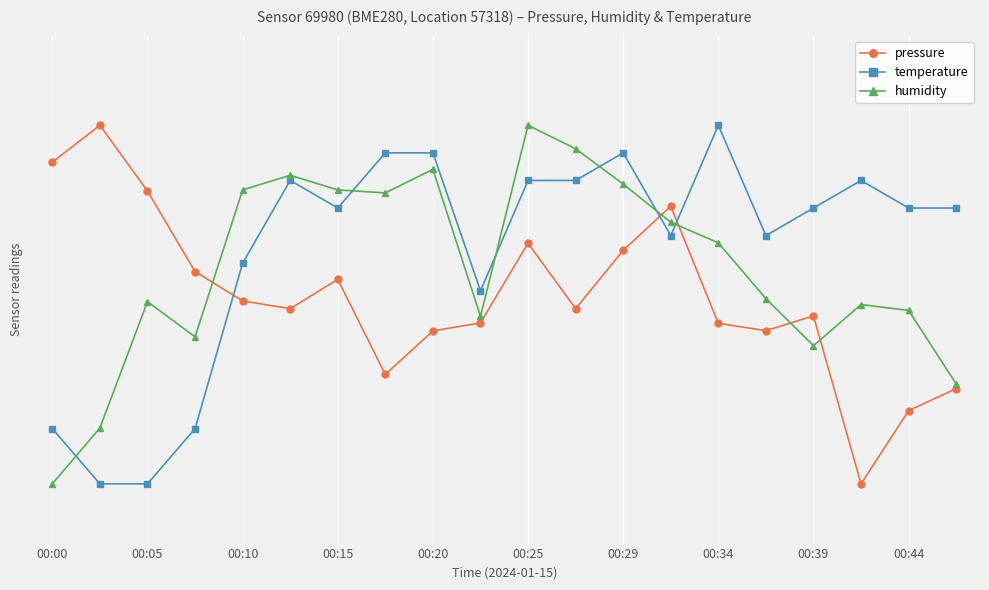

How many times do pressure and humidity cross each other?

5